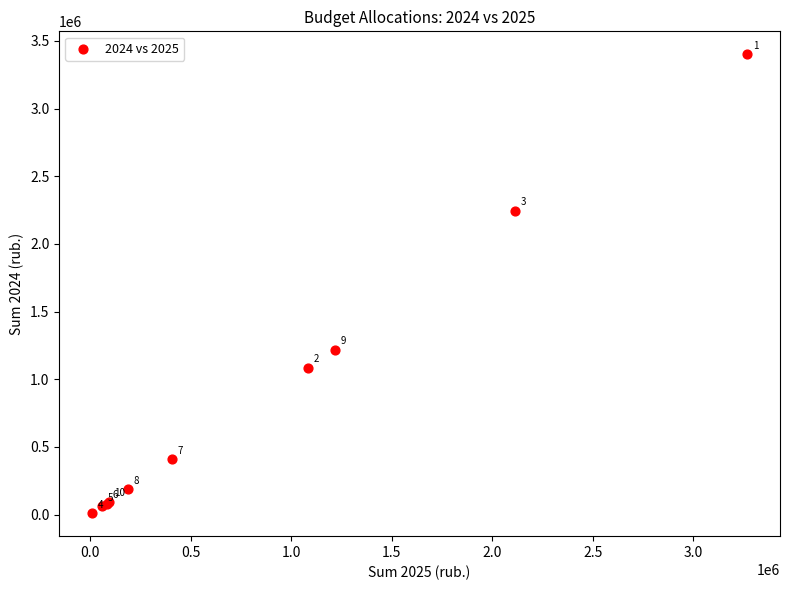

What Y value in the scatter plot is closest to 1705568?

1216835